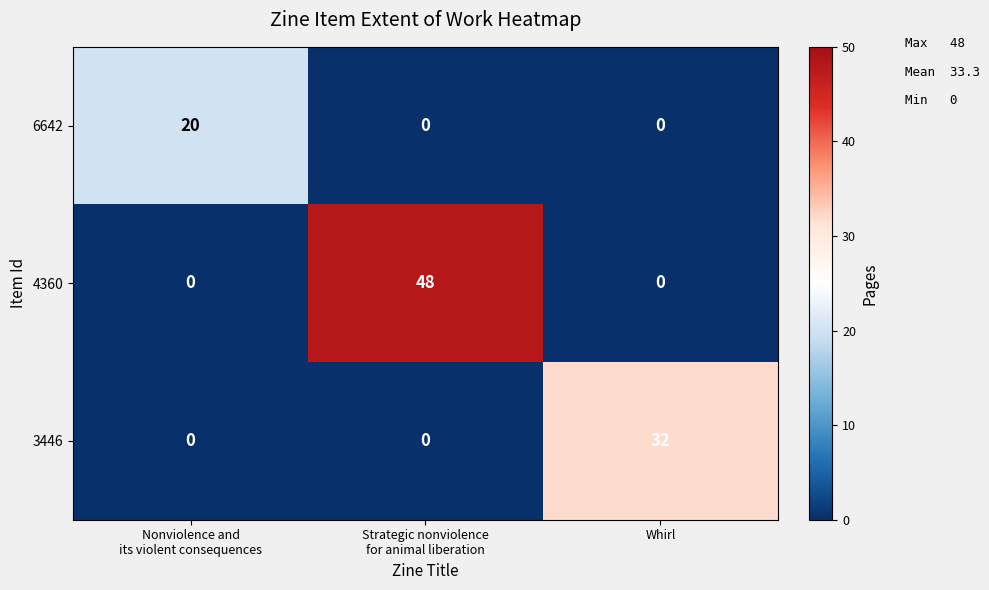

Which series has the largest total across all categories?

4360